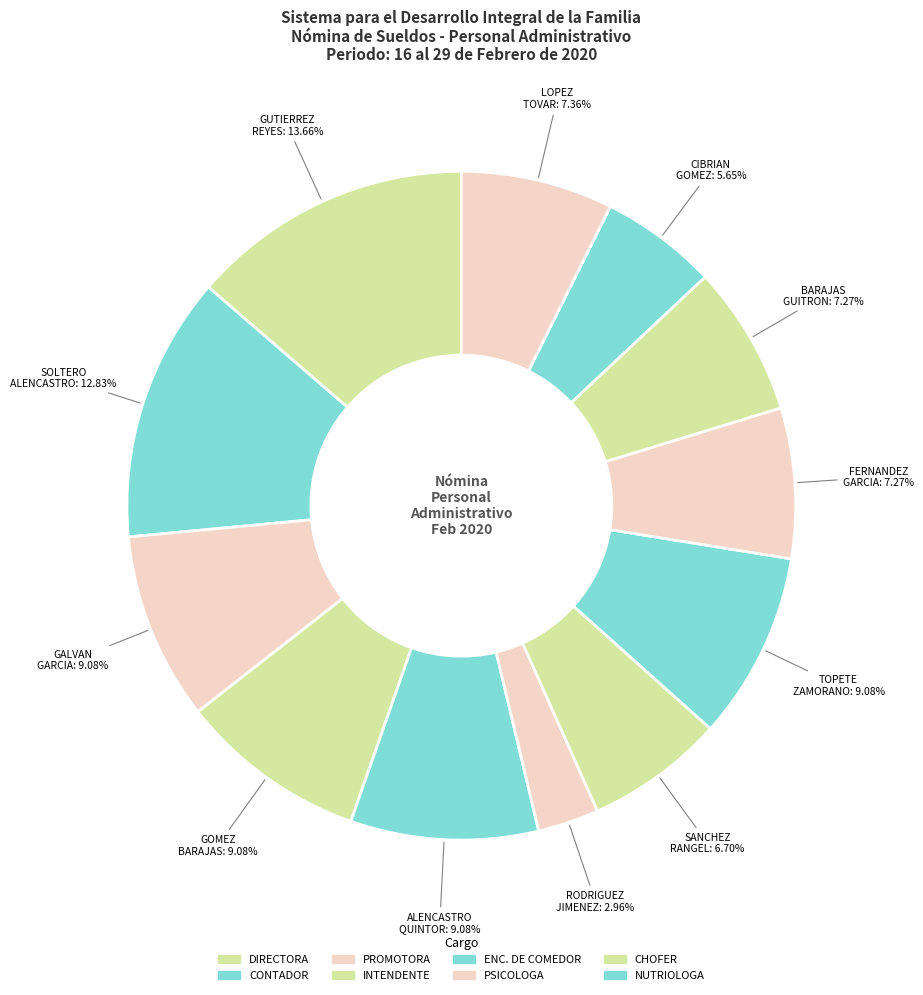

To the nearest percent, what is the average slice percentage?

8%